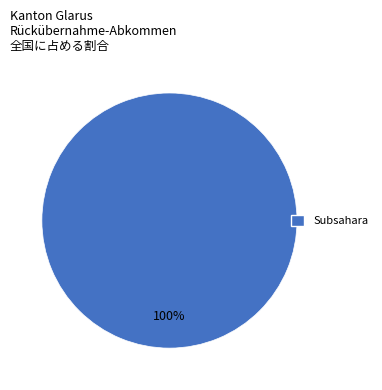

Is there any slice that represents more than half of the pie?

Yes